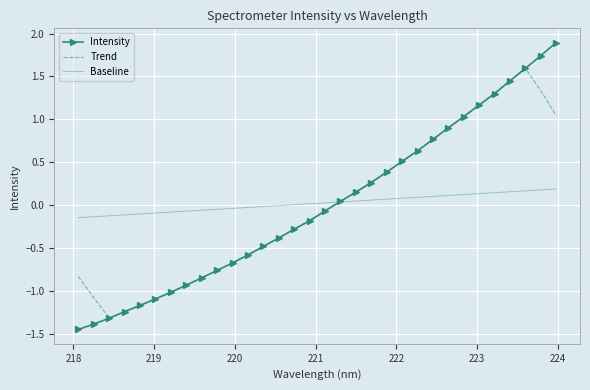

What is the greatest value displayed?

1.9